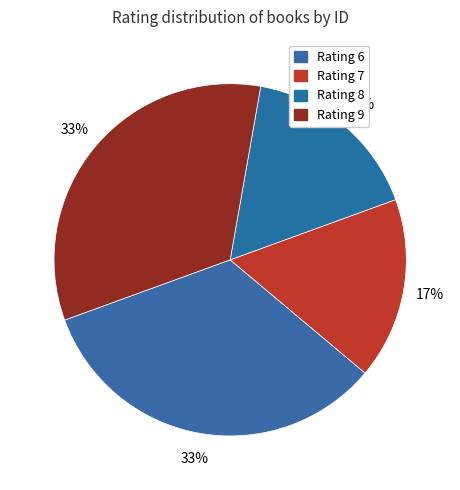

Count the number of slices in the pie.

4